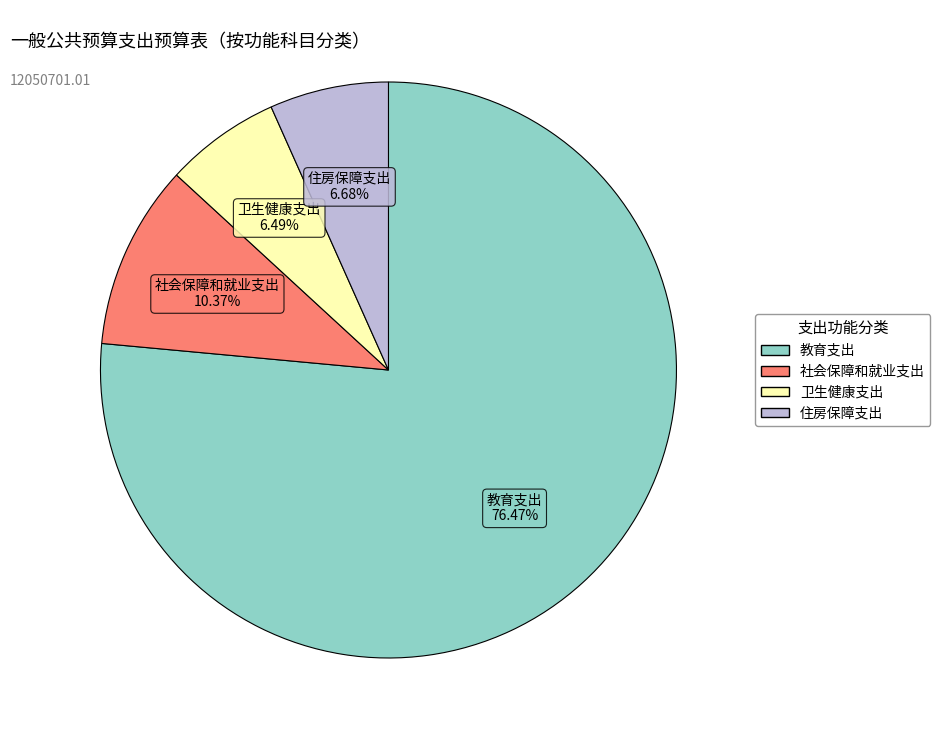

Which slice is the largest?

教育支出